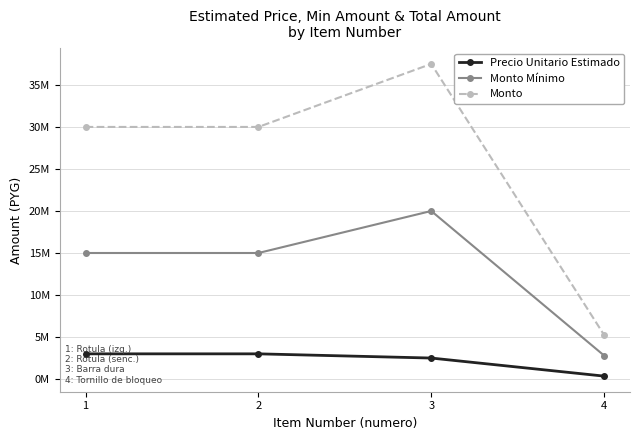

The Precio Unitario Estimado series shows 4134878 at 3. True or false?

False